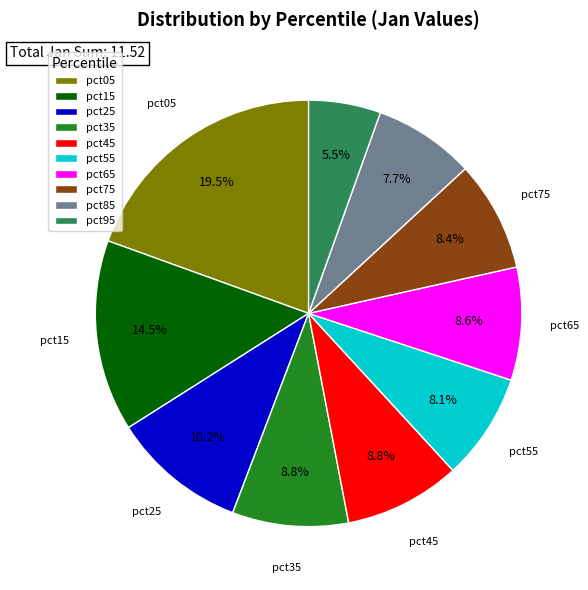

To the nearest percent, what is the difference between the largest and smallest slice percentages?

14%